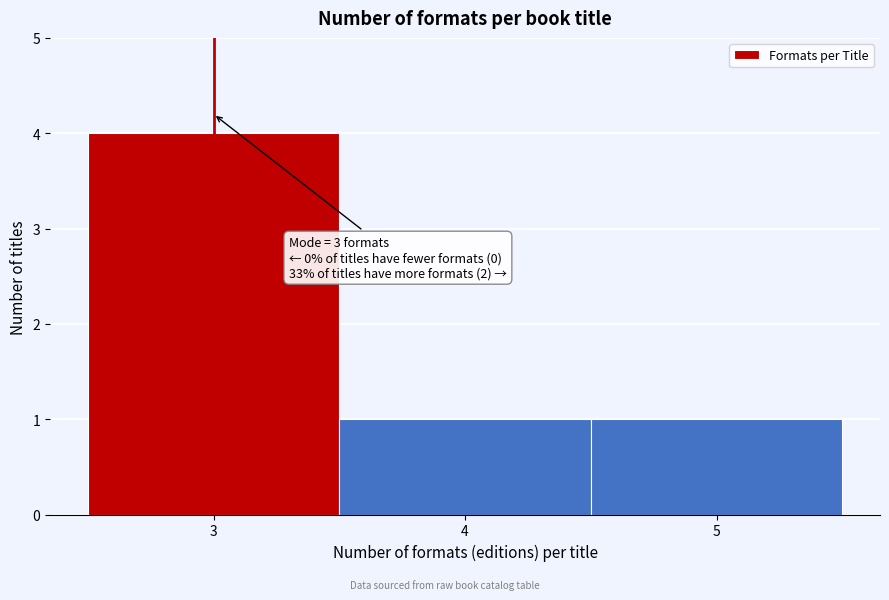

Over which range of the x-axis is the bar tallest?

2.5 to 3.5